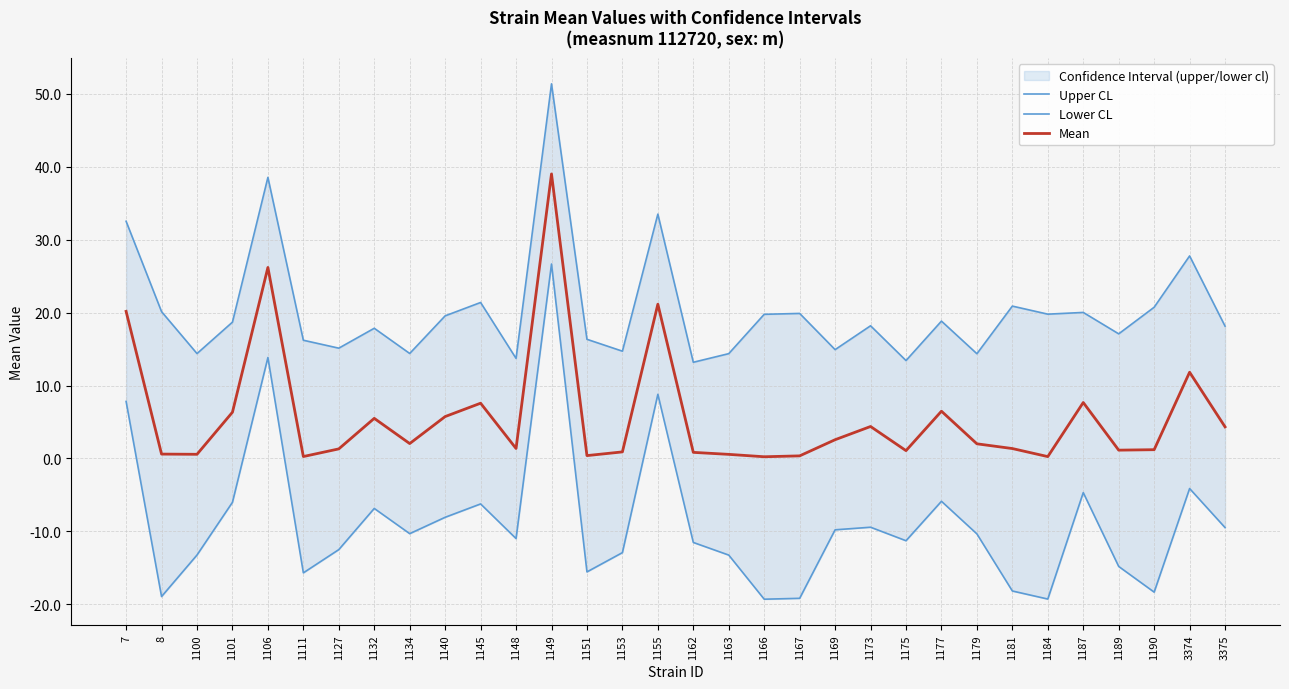

Which series has the widest spread of values?

Lower CL